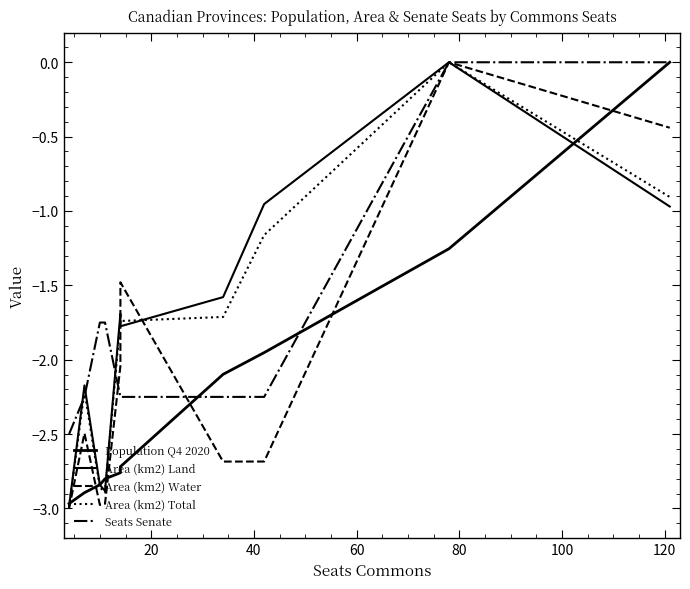

What are all the series names shown in the legend?

Population Q4 2020, Area (km2) Land, Area (km2) Water, Area (km2) Total, Seats Senate